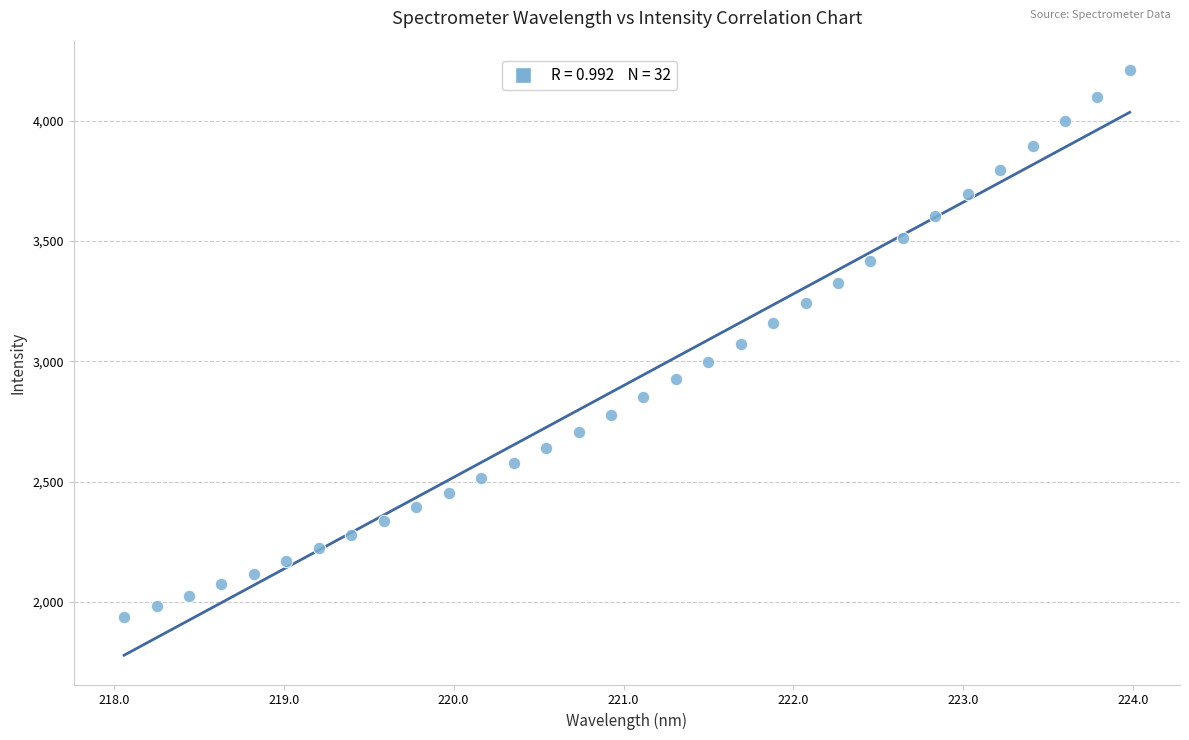

What is the range of Y values (max minus min)?

2273.5